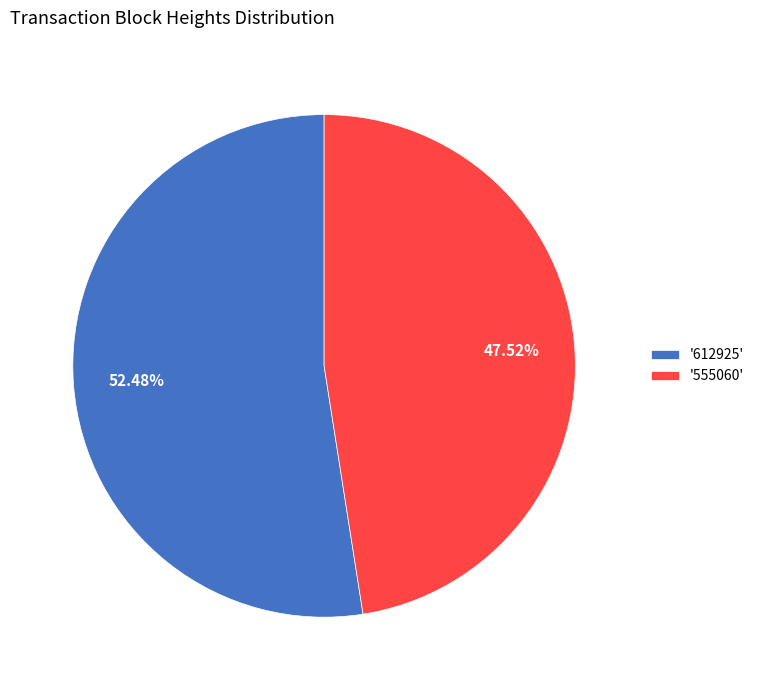

What is the ratio of the value at '612925' to the value at '555060'?

1.1